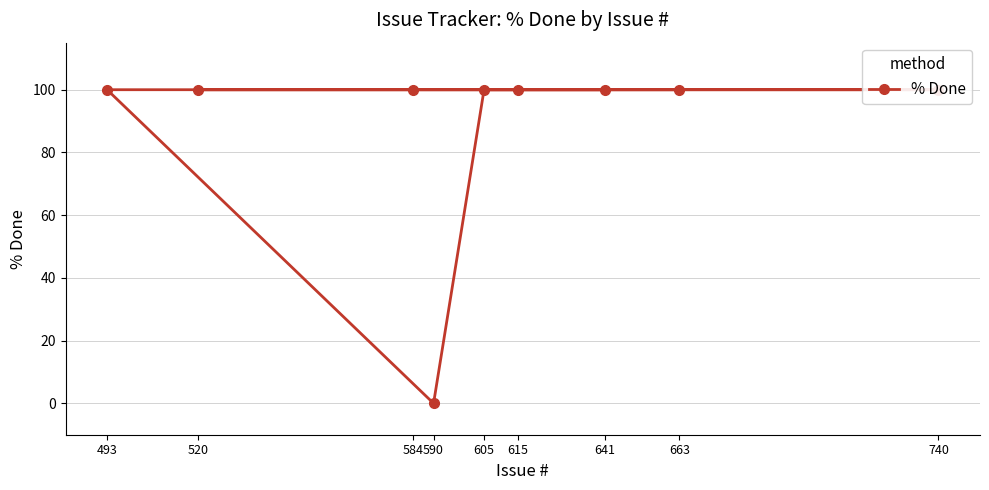

List the labels in order of value, smallest first.

590, 641, 615, 605, 493, 740, 584, 520, 663